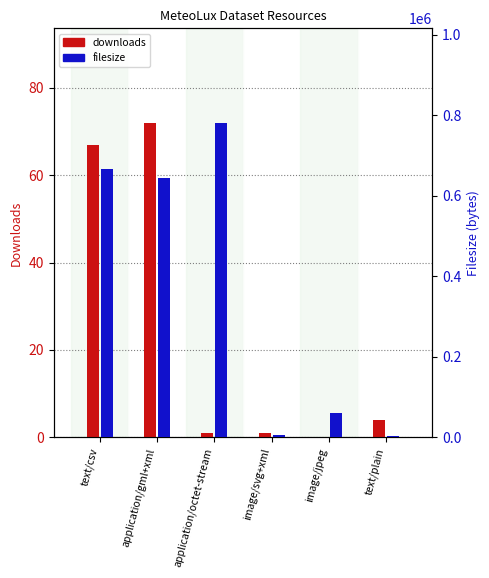

Is it true that downloads equals 1 at text/plain?

False